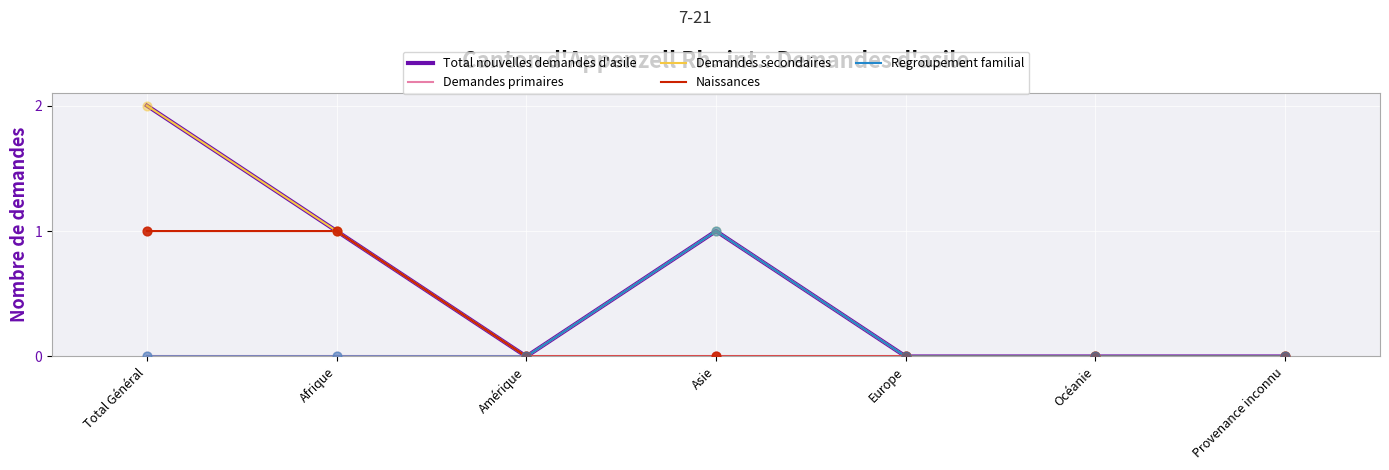

At how many categories does at least one series exceed 0?

3